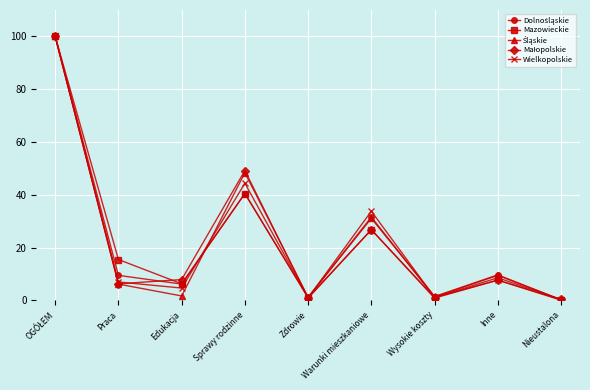

What is the maximum value for Mazowieckie?

100.0